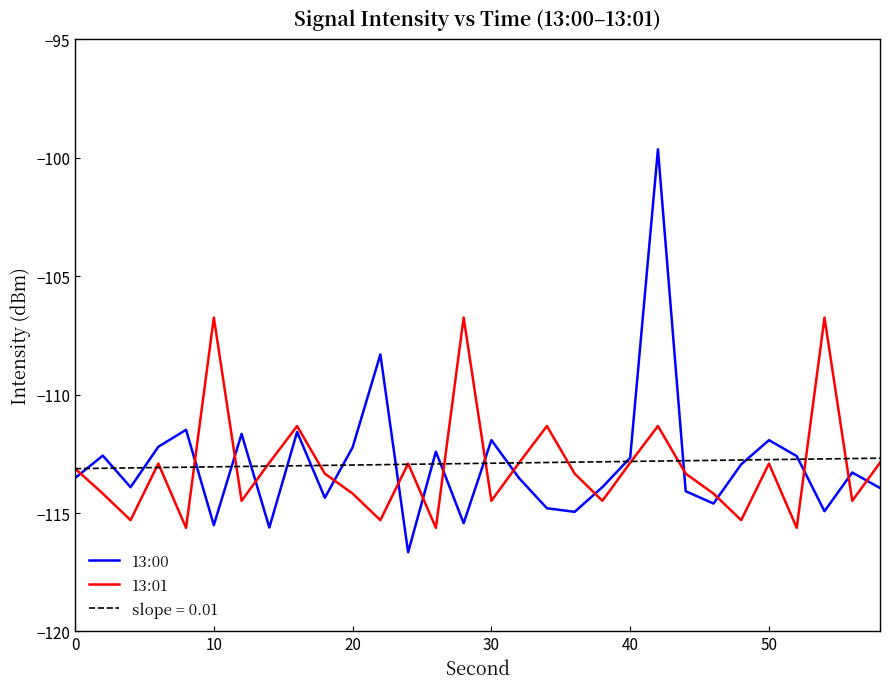

Which series has the largest range (max minus min)?

13:00